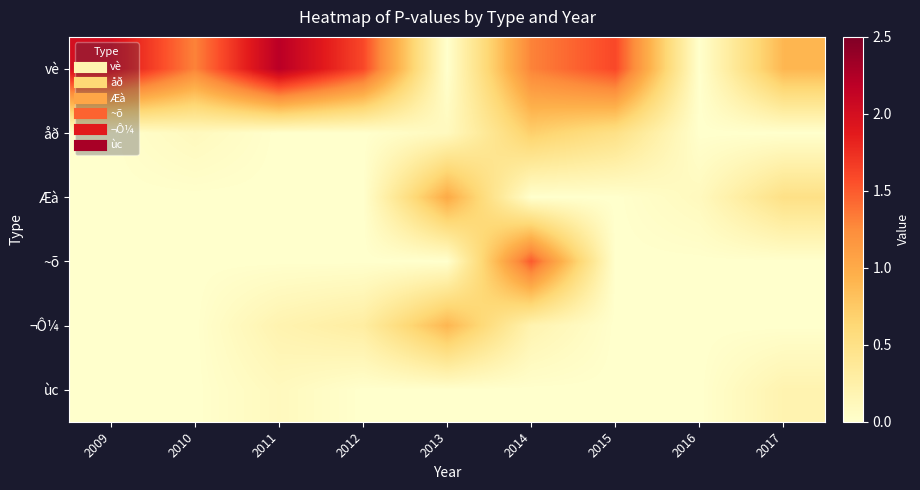

At how many categories does at least one series exceed 1?

6